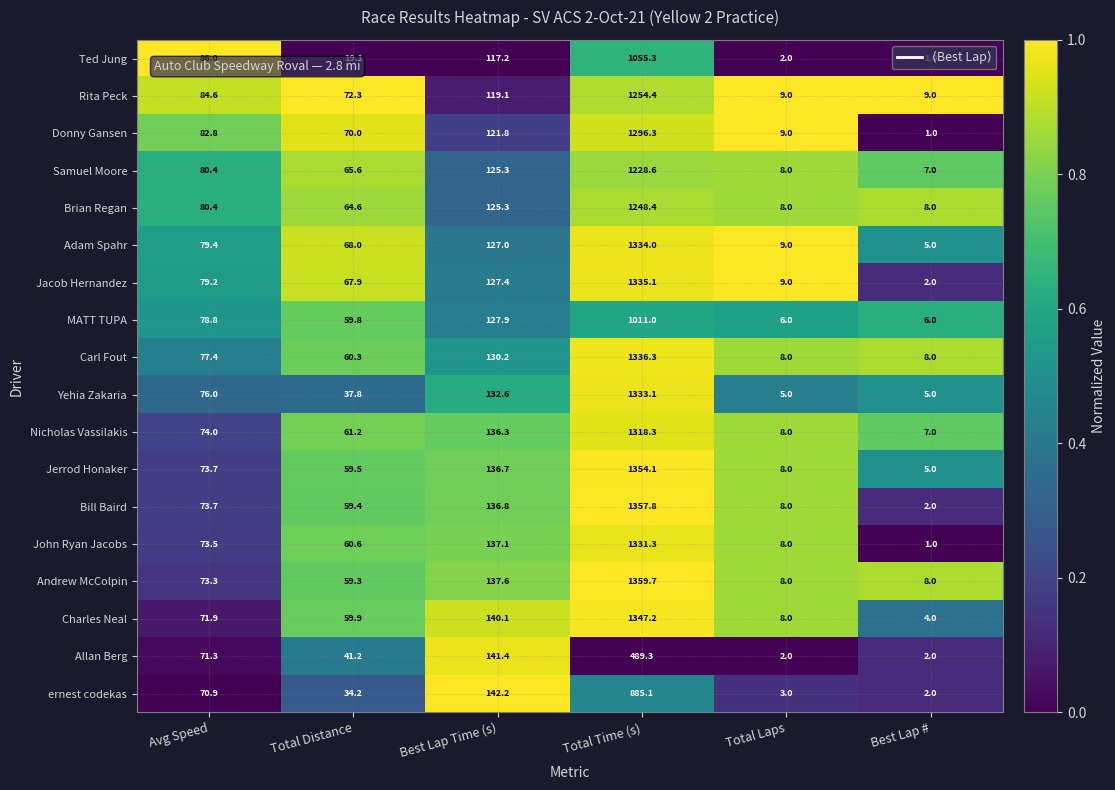

What is the maximum value for John Ryan Jacobs?

1331.3